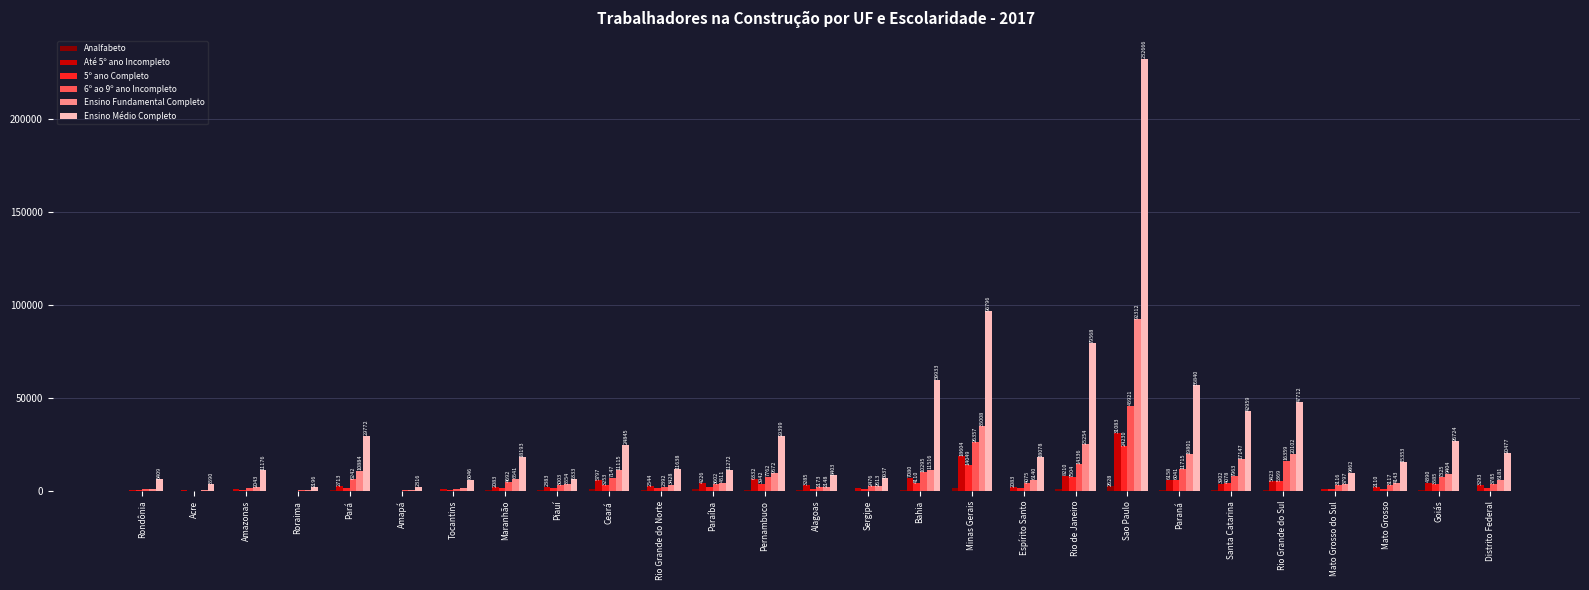

Which series changed the most between Piauí and Santa Catarina?

Ensino Médio Completo